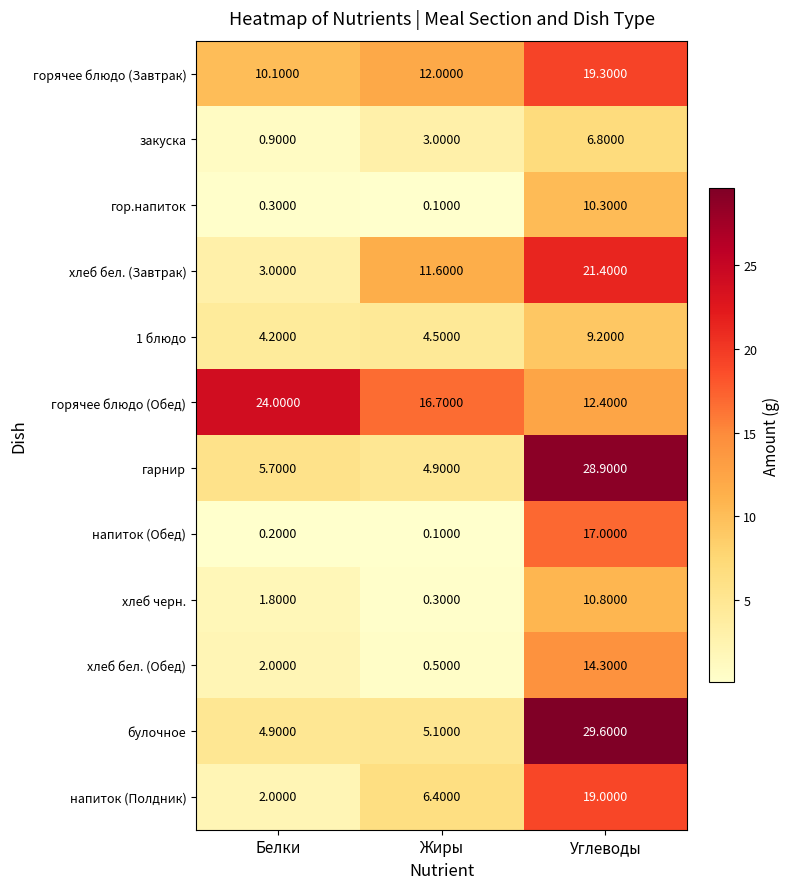

What is the sum of the напиток (Обед) values at Углеводы and Жиры?

17.1